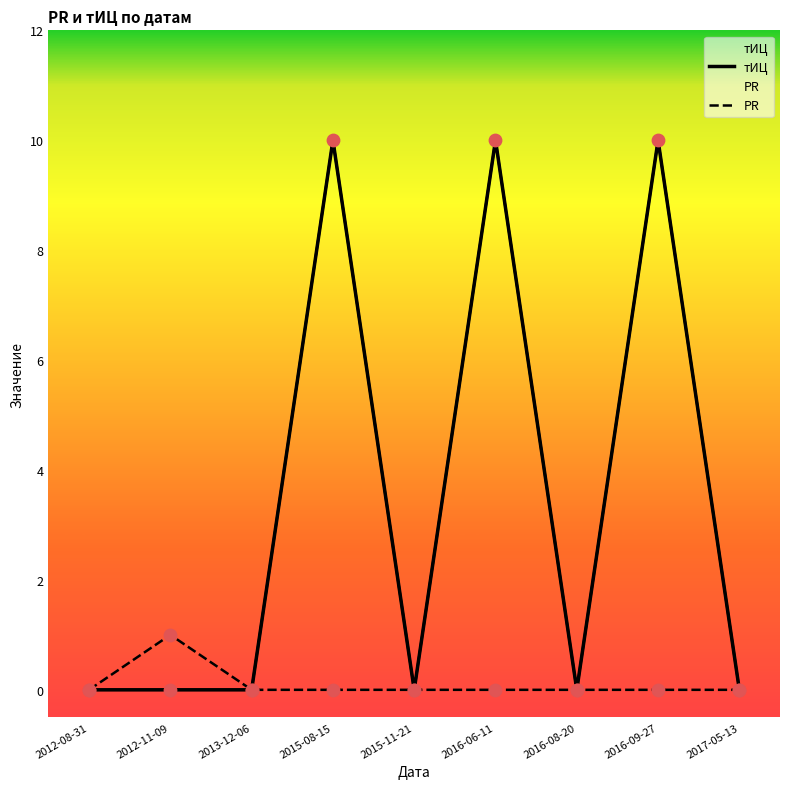

Which series contains the lowest Y value?

тИЦ